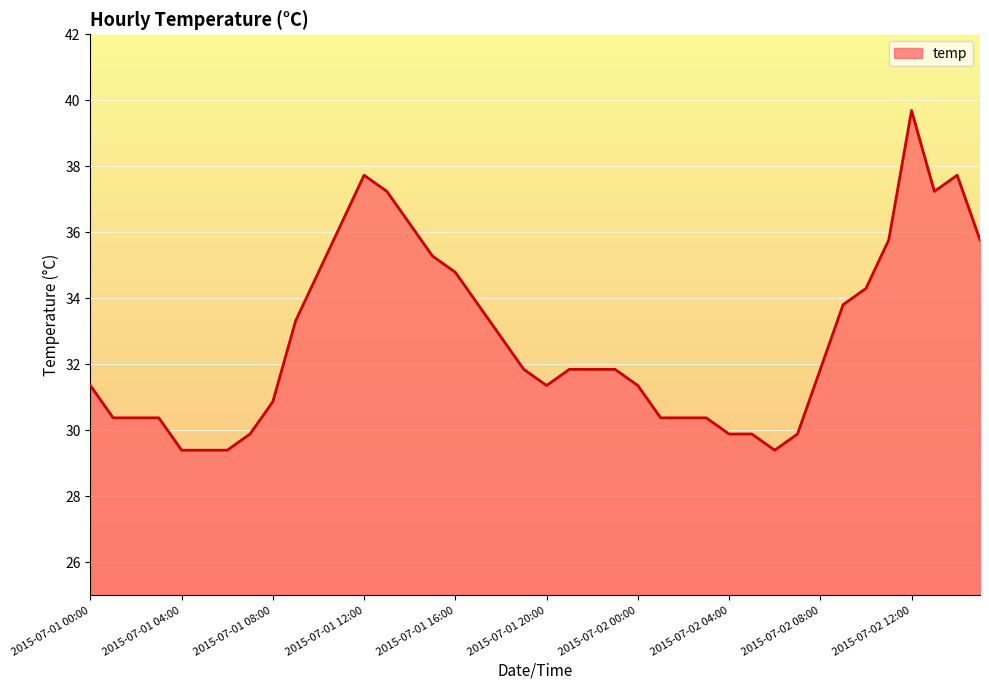

What is the difference between the maximum and minimum values?

10.3